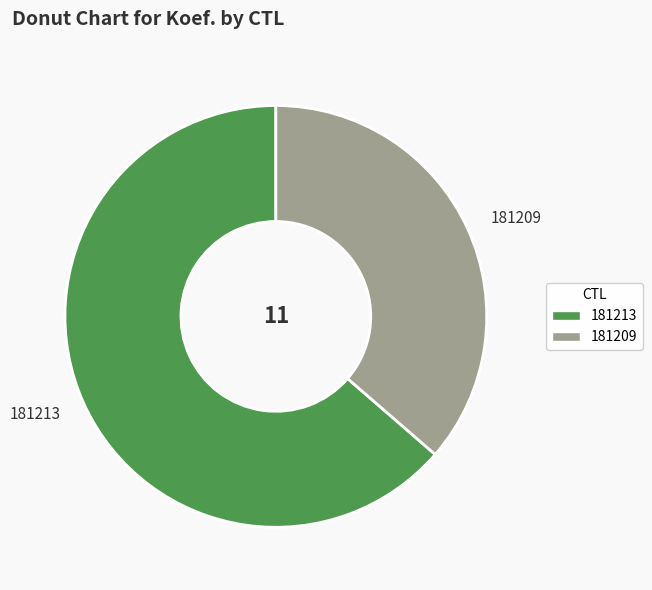

Which slice is the largest?

181213